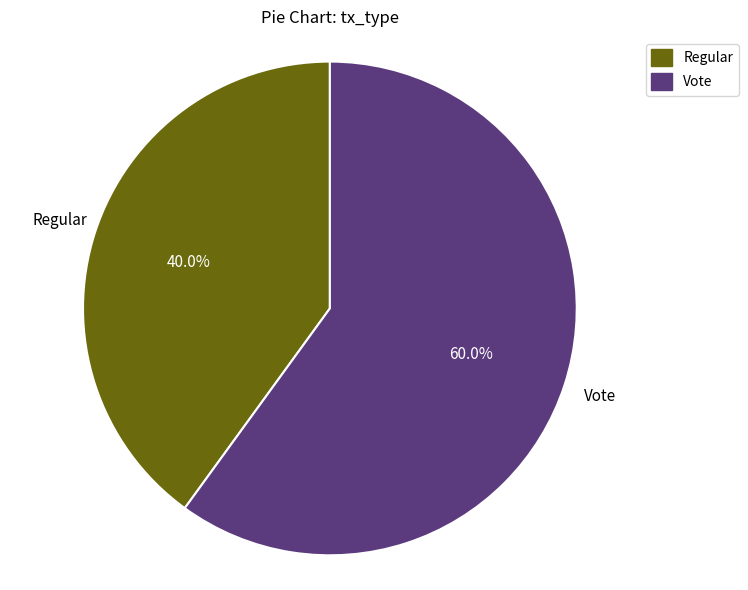

Rank the categories by value from highest to lowest.

Vote, Regular